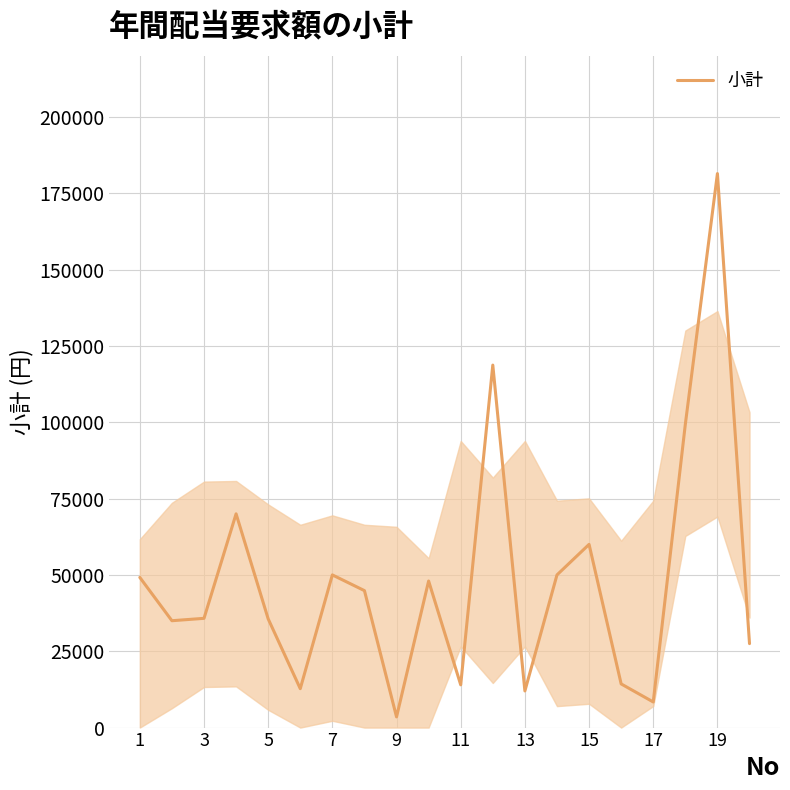

What is the greatest value displayed?

181440